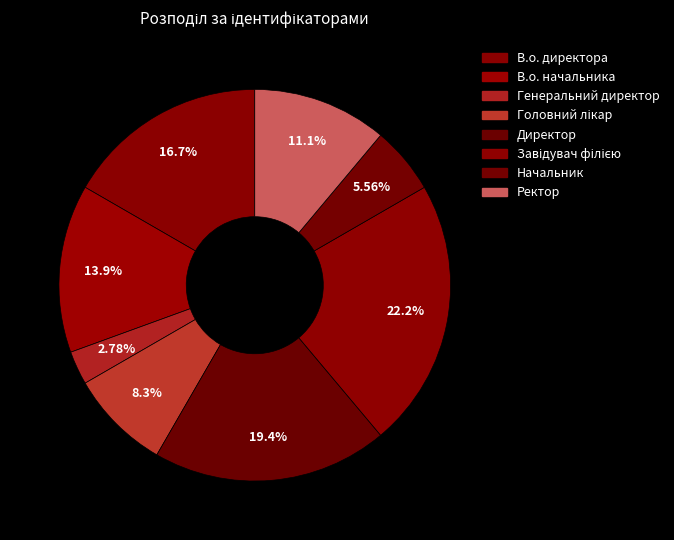

Count the number of slices in the pie.

8